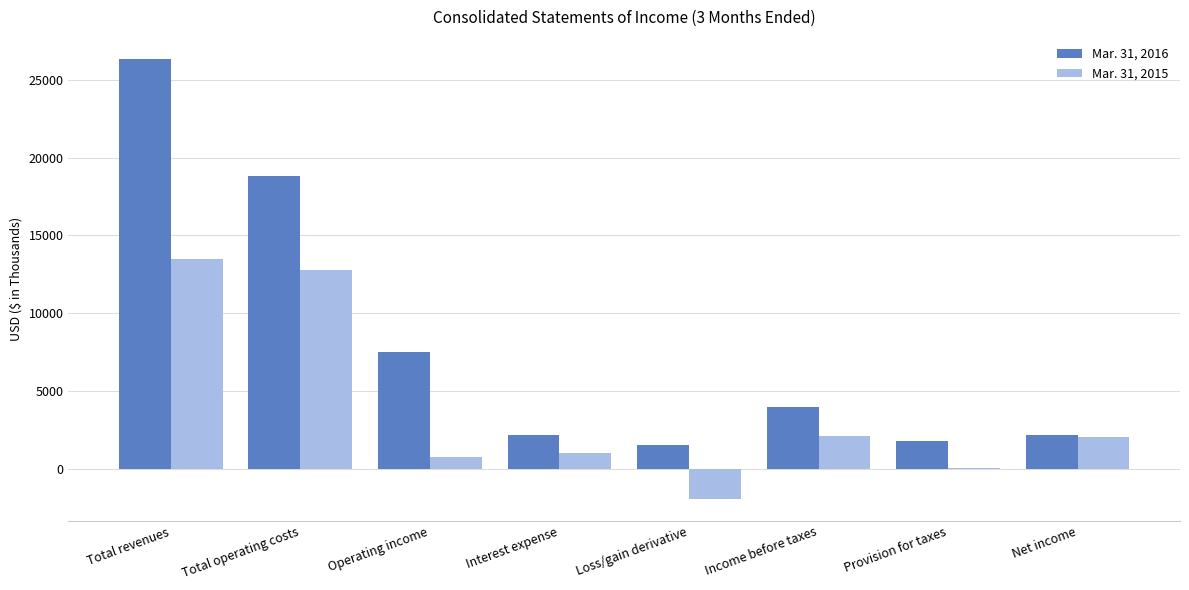

Is it true that Mar. 31, 2016 equals 1523 at Loss/gain derivative?

True